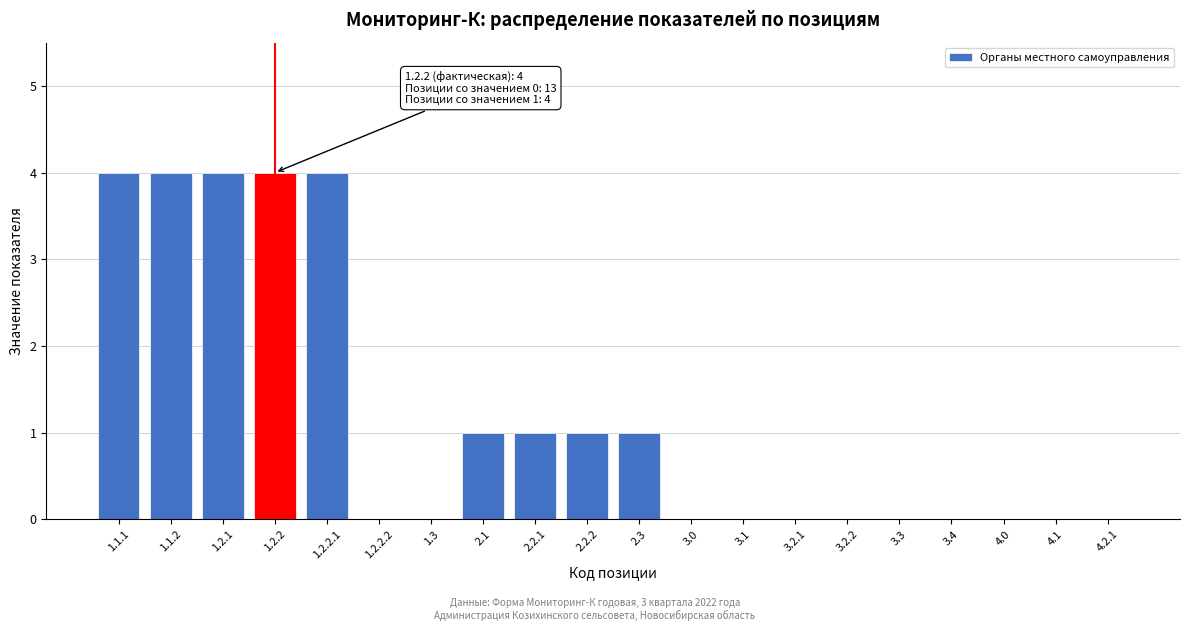

Reading left to right, what are all the values shown in this chart?

1.1.1=4	1.1.2=4	1.2.1=4	1.2.2=4	1.2.2.1=4	1.2.2.2=0	1.3=0	2.1=1	2.2.1=1	2.2.2=1	2.3=1	3.0=0	3.1=0	3.2.1=0	3.2.2=0	3.3=0	3.4=0	4.0=0	4.1=0	4.2.1=0